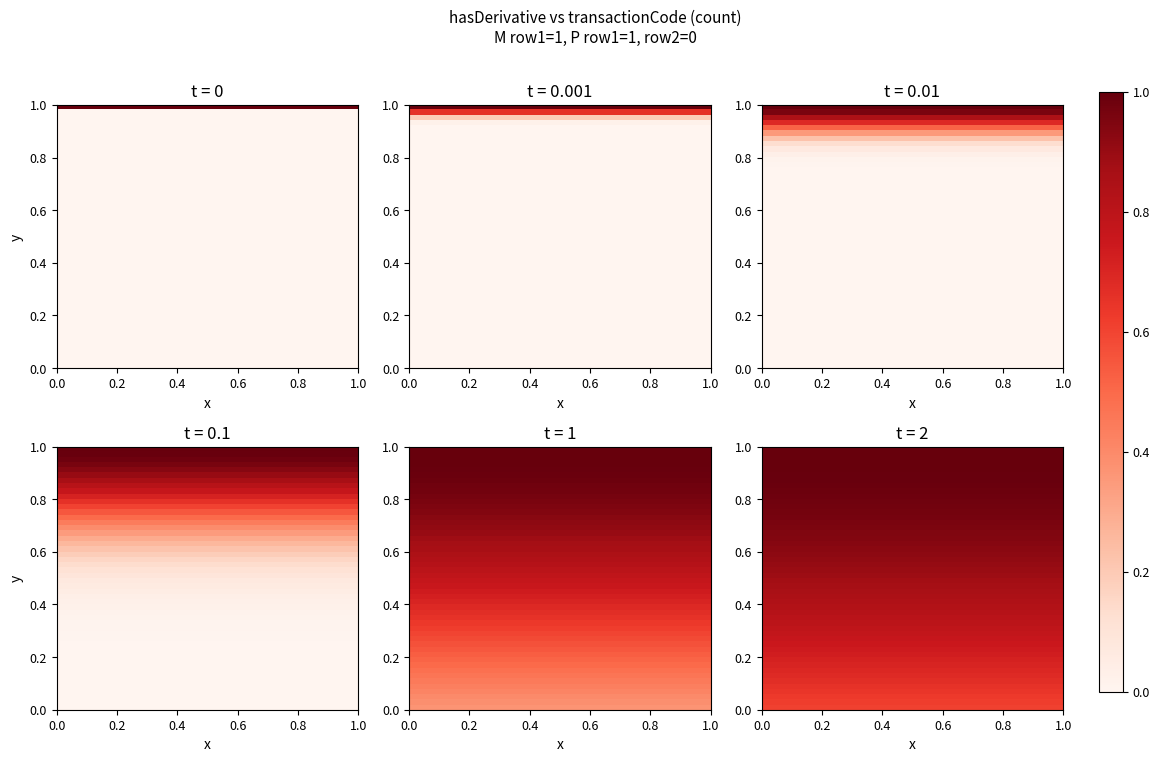

The chart shows a value of 0 at 1_P. True or false?

False